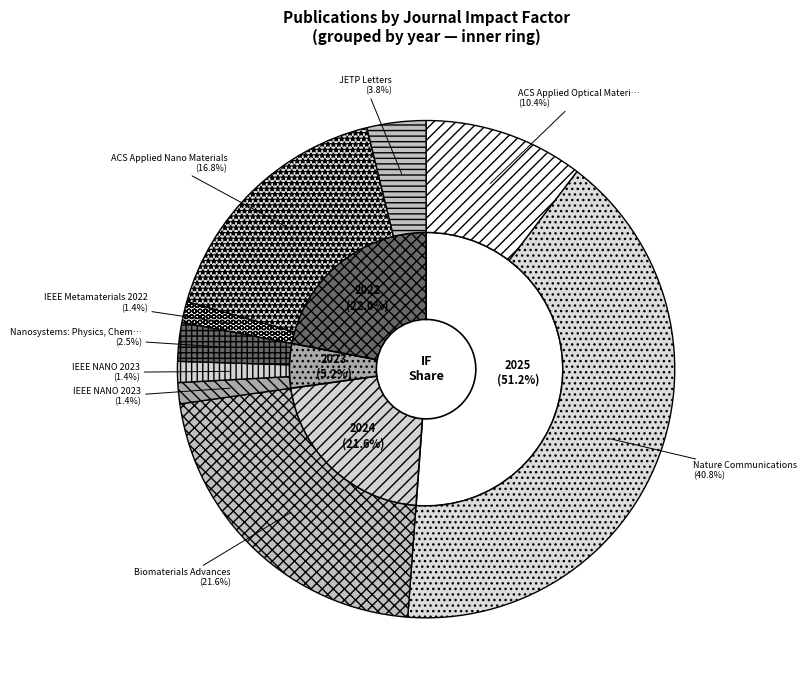

What is the smallest slice in the pie chart?

IEEE NANO 2023 (Laser Writing)